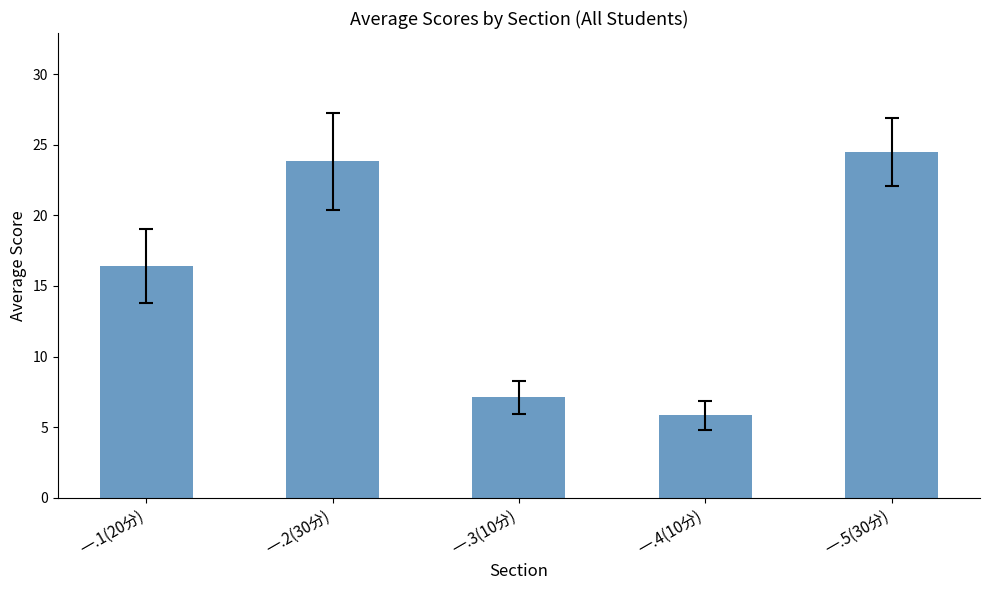

What is the ratio of the value at 一.3(10分) to the value at 一.1(20分)?

0.4